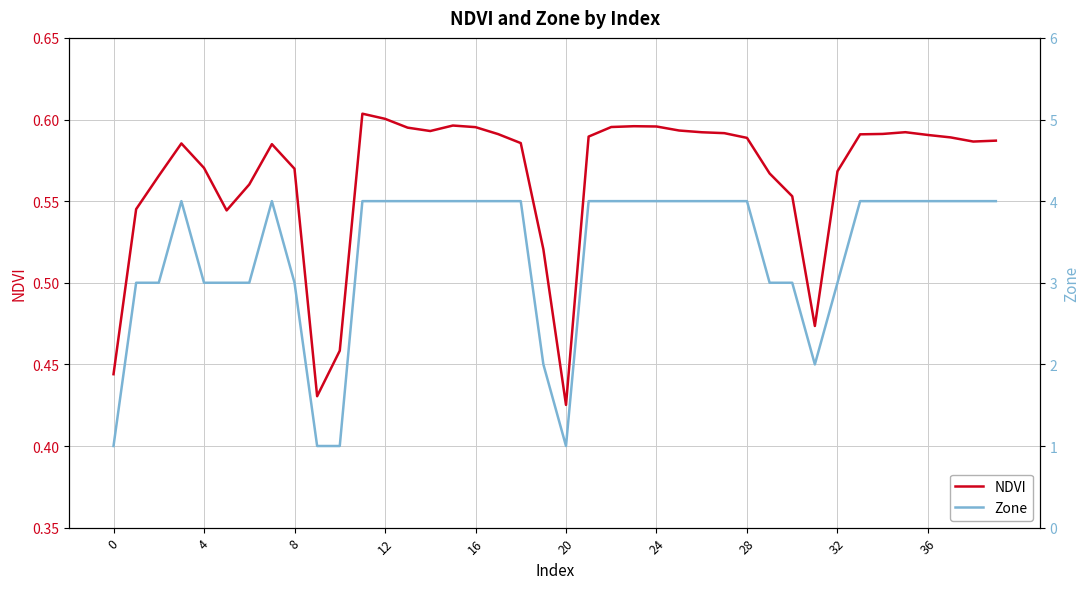

What are all the series names shown in the legend?

NDVI, Zone